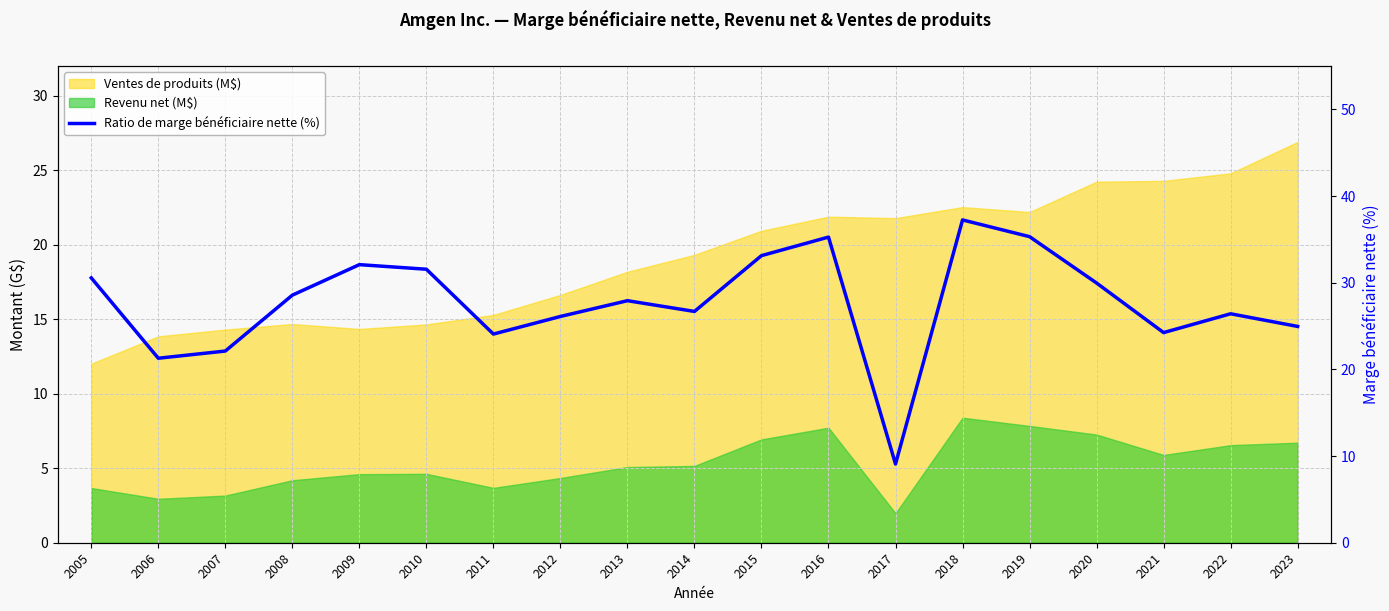

What is the approximate value at 2007?

22.1